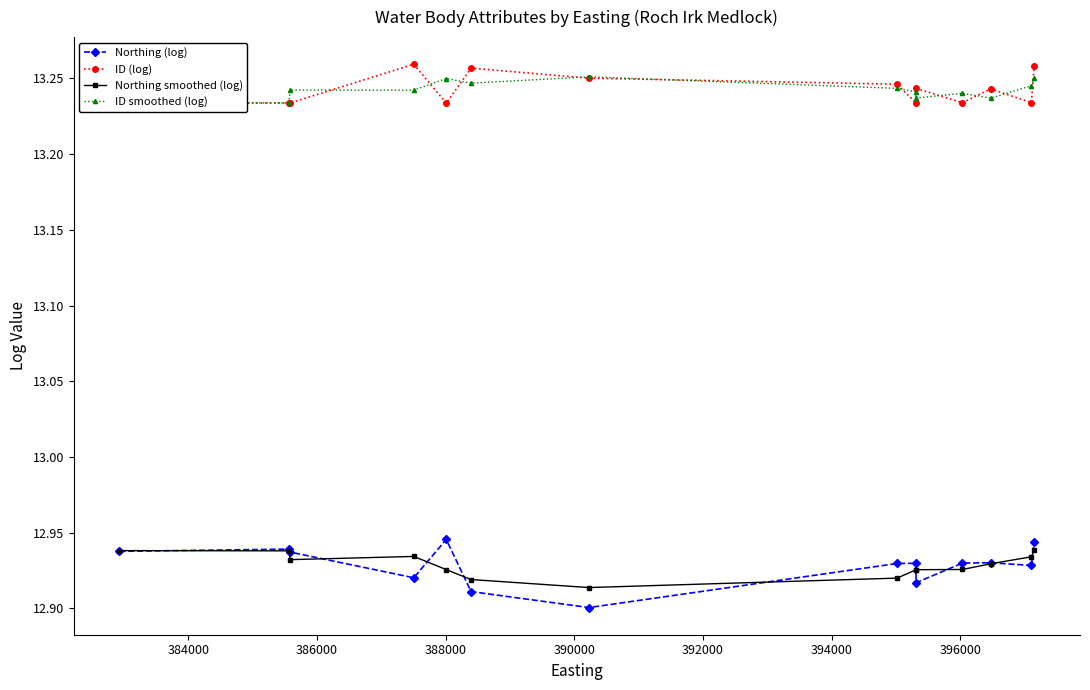

Which series has the widest spread of values?

Northing (log)